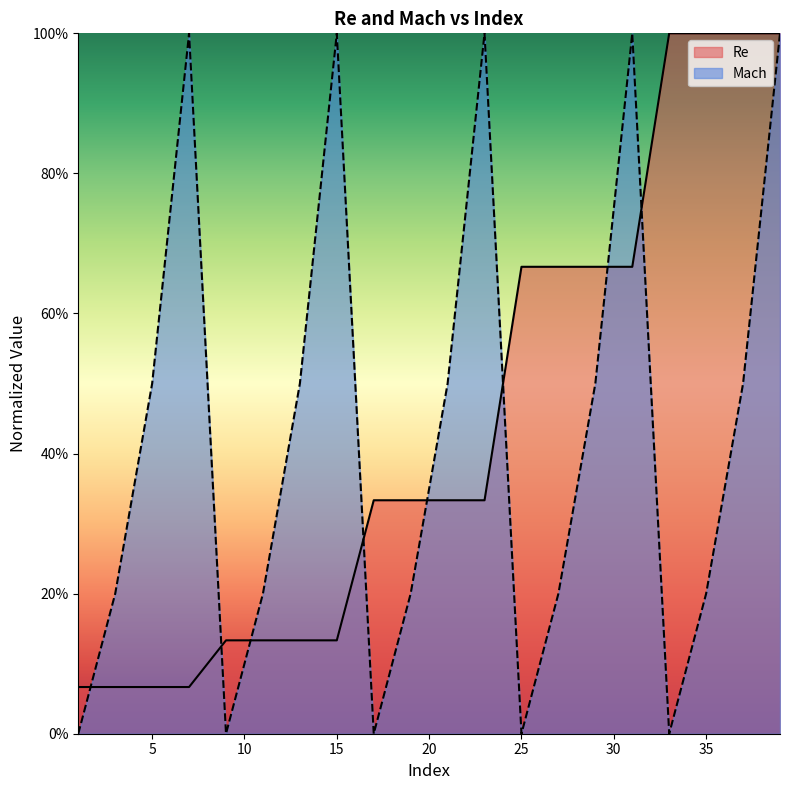

Reading left to right, list all the values displayed in this chart.

Re: 1=0.1	3=0.1	5=0.1	7=0.1	9=0.1	11=0.1	13=0.1	15=0.1	17=0.3	19=0.3	21=0.3	23=0.3	25=0.7	27=0.7	29=0.7	31=0.7	33=1.0	35=1.0	37=1.0	39=1.0
Mach: 1=0.0	3=0.2	5=0.5	7=1.0	9=0.0	11=0.2	13=0.5	15=1.0	17=0.0	19=0.2	21=0.5	23=1.0	25=0.0	27=0.2	29=0.5	31=1.0	33=0.0	35=0.2	37=0.5	39=1.0